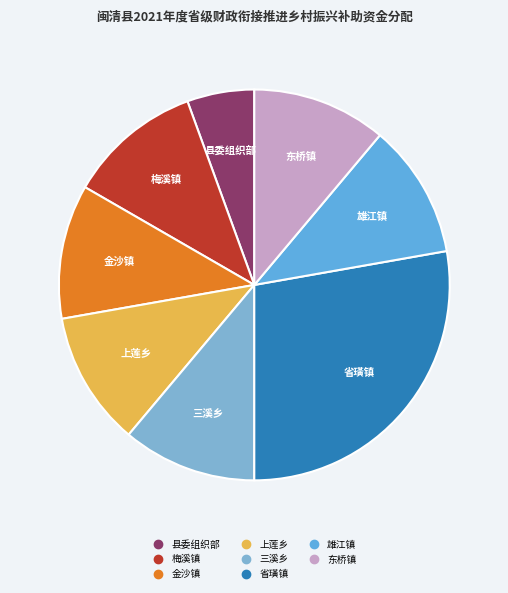

The 东桥镇 slice represents 5% of the pie. True or false?

False